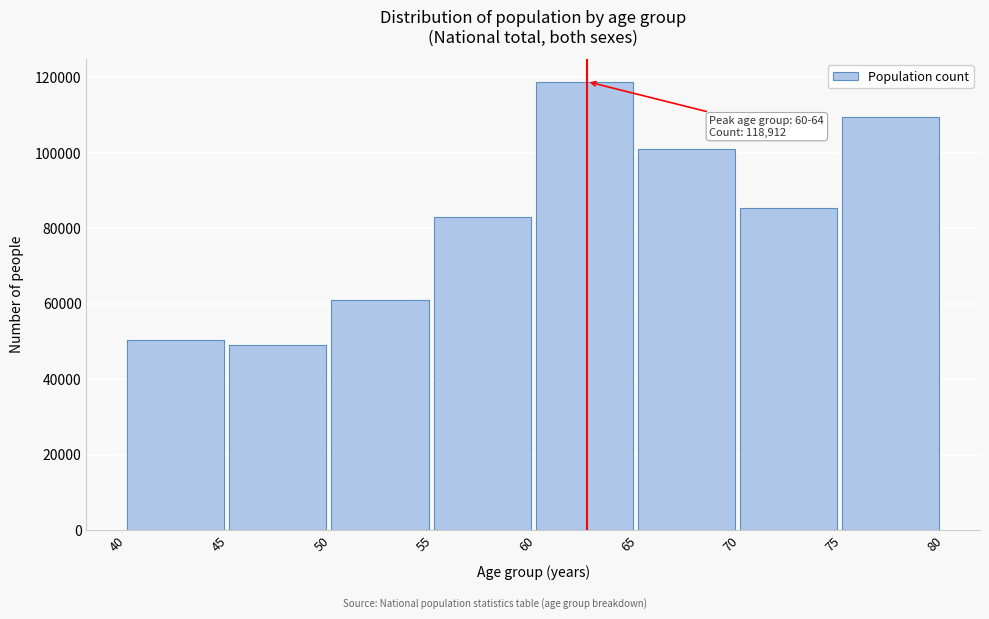

Reading left to right, transcribe all the data shown in this chart.

40=50351	45=49042	50=61066	55=82952	60=118912	65=100981	70=85343	75=109470